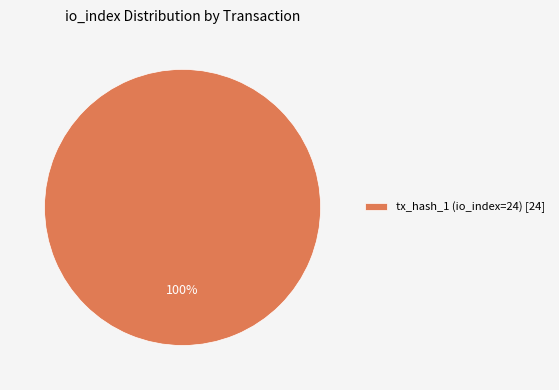

Is there a majority slice in this chart?

Yes